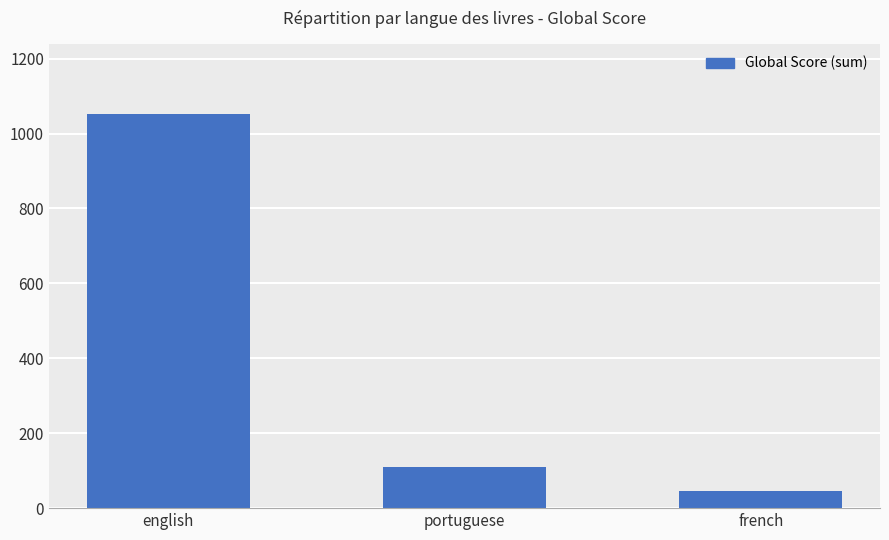

What is the average value?

402